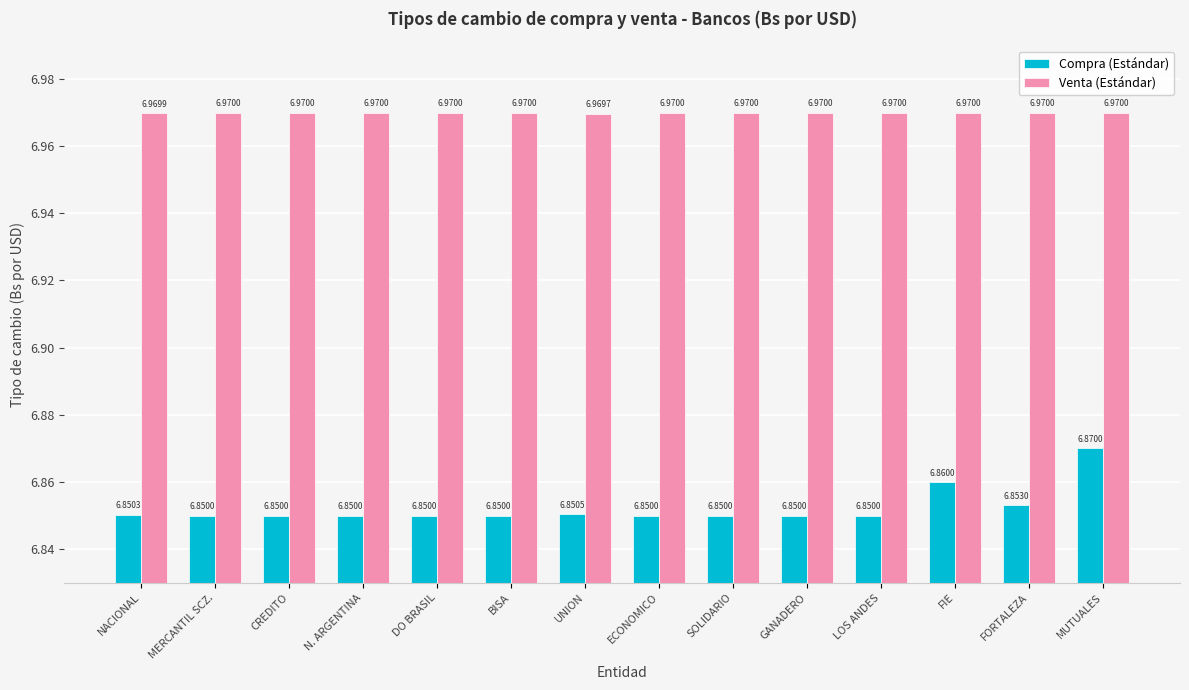

What are all the series names shown in the legend?

Compra (Estándar), Venta (Estándar)